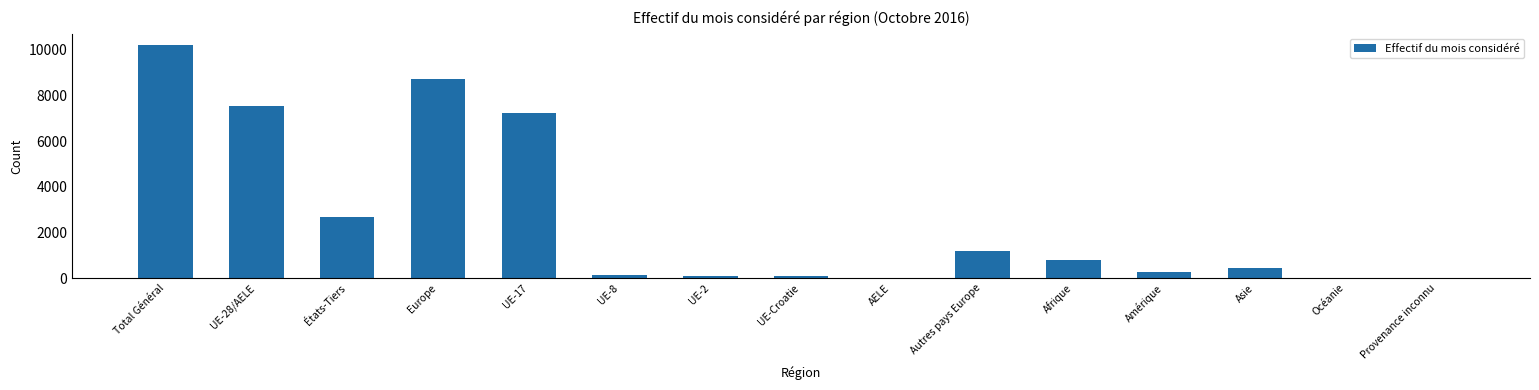

The chart shows a value of 1948 at Autres pays Europe. True or false?

False